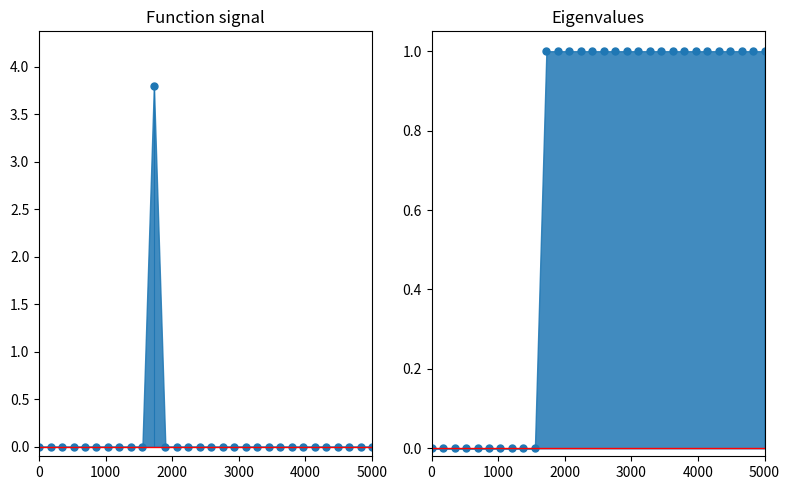

What is the average value?

0.1